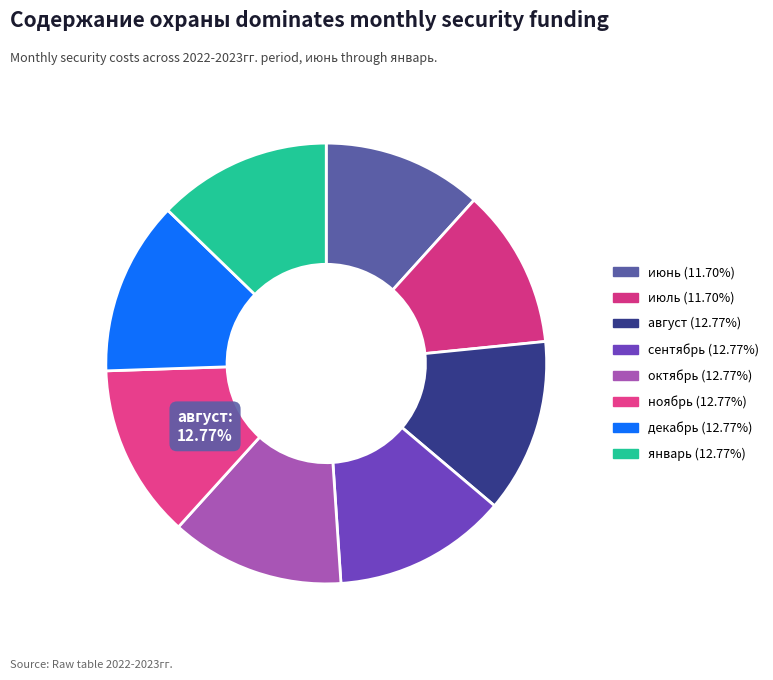

What is the smallest slice in the pie chart?

июнь